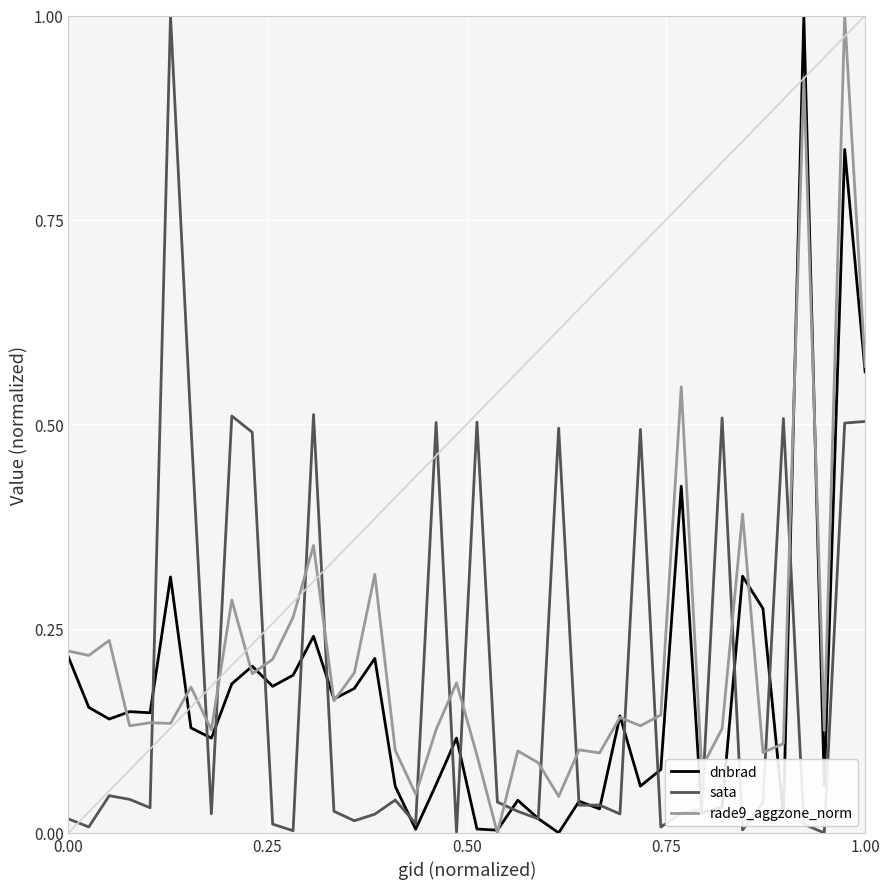

Is this an area chart (filled region under the line)?

No